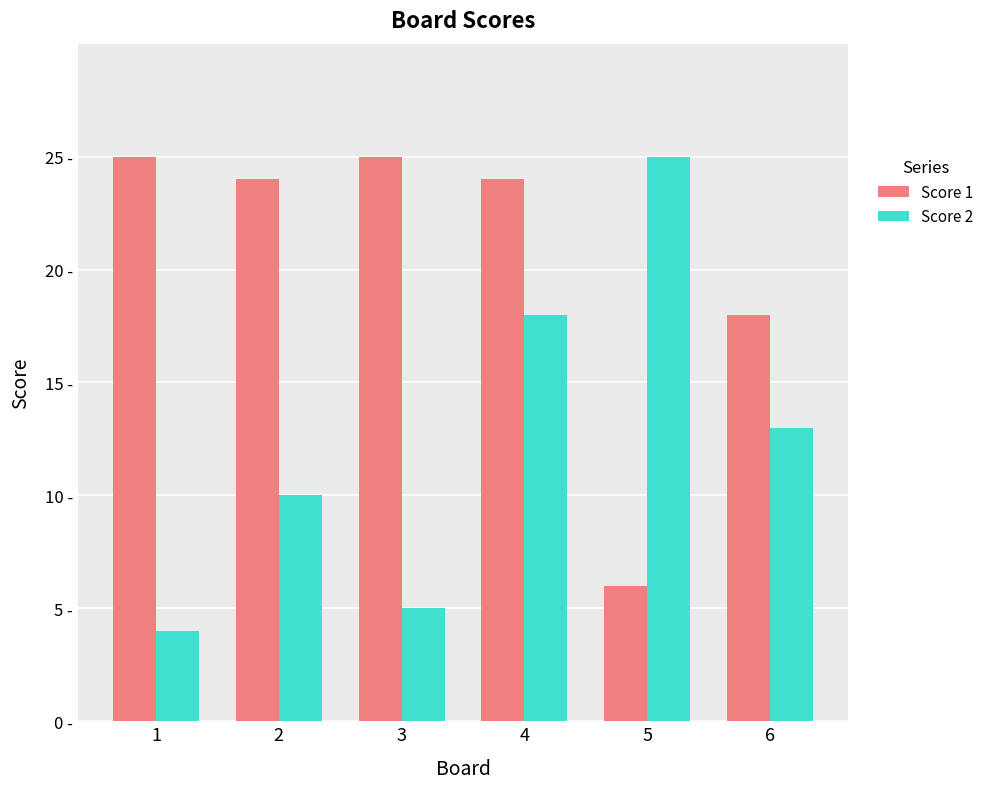

Reading left to right, list all the values displayed in this chart.

Score 1: 1=25	2=24	3=25	4=24	5=6	6=18
Score 2: 1=4	2=10	3=5	4=18	5=25	6=13